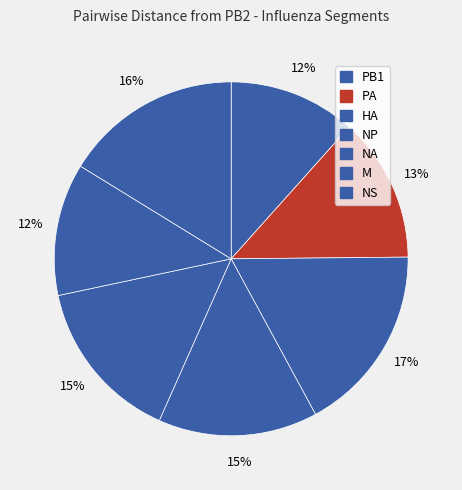

Count the number of slices in the pie.

7